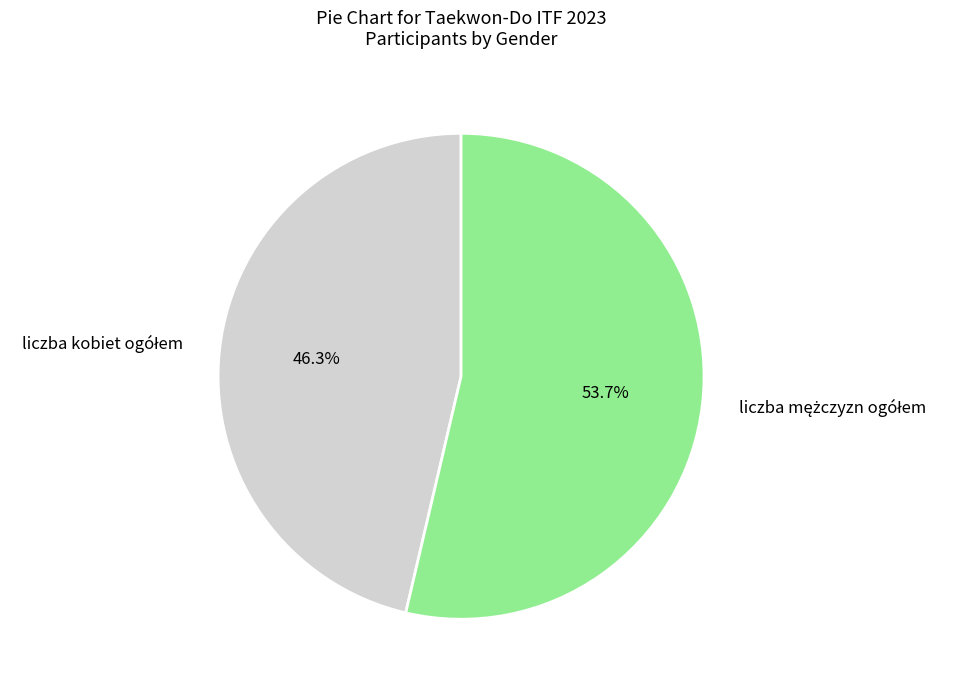

Is there a majority slice in this chart?

Yes